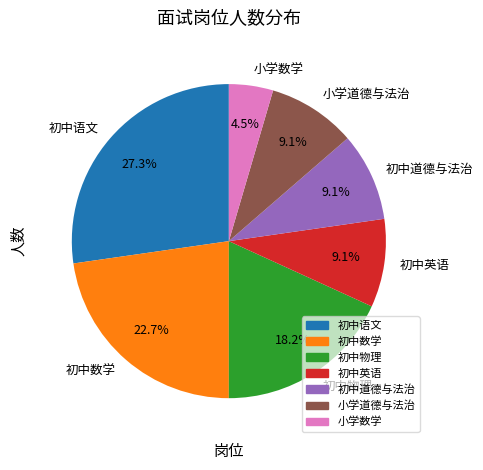

Is there a majority slice in this chart?

No